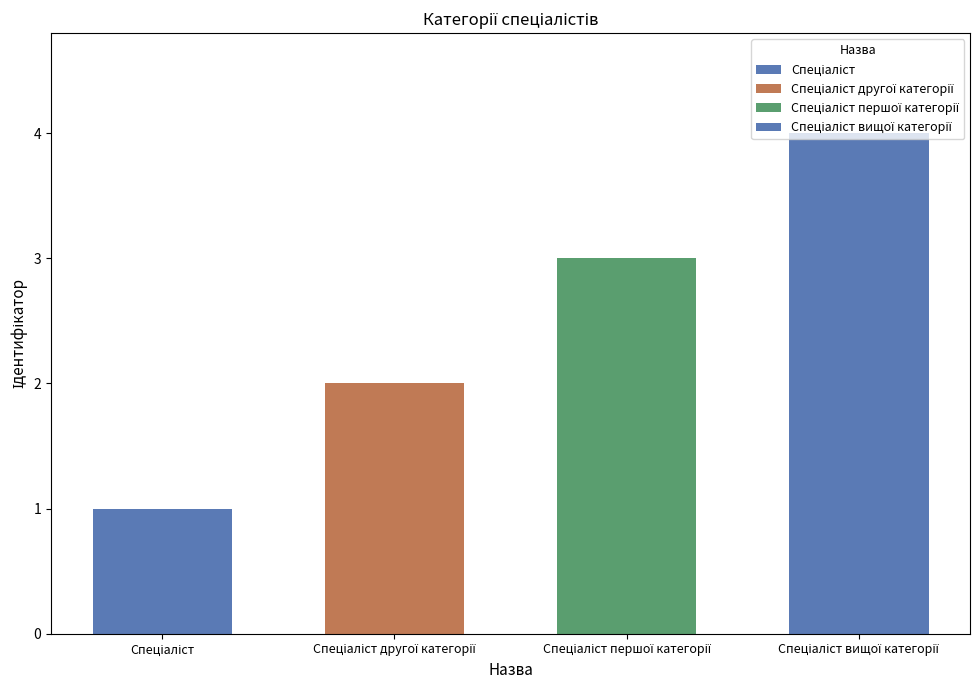

What is the sum of all values?

10